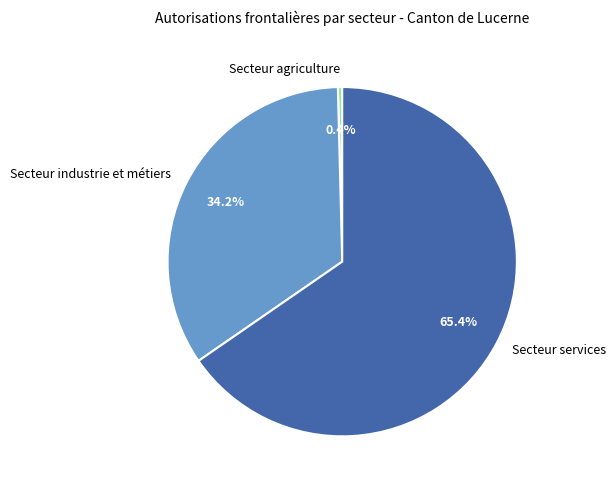

How many segments does this pie chart have?

3